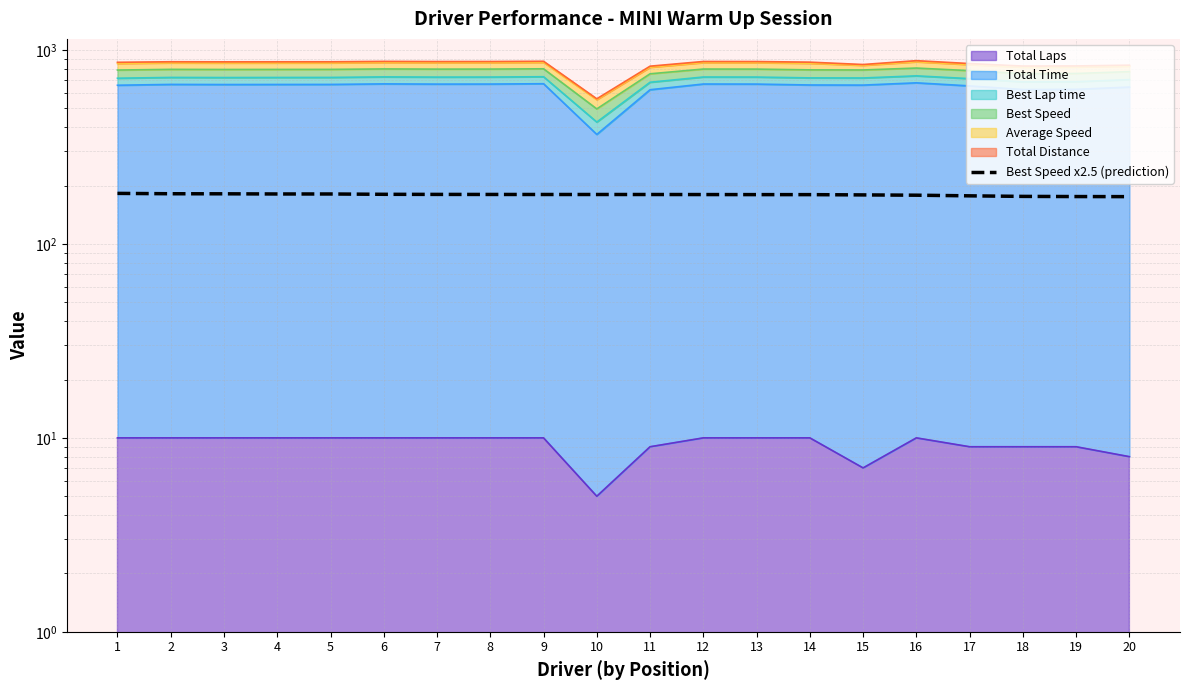

The chart shows a value of 181.1 at 5. True or false?

True